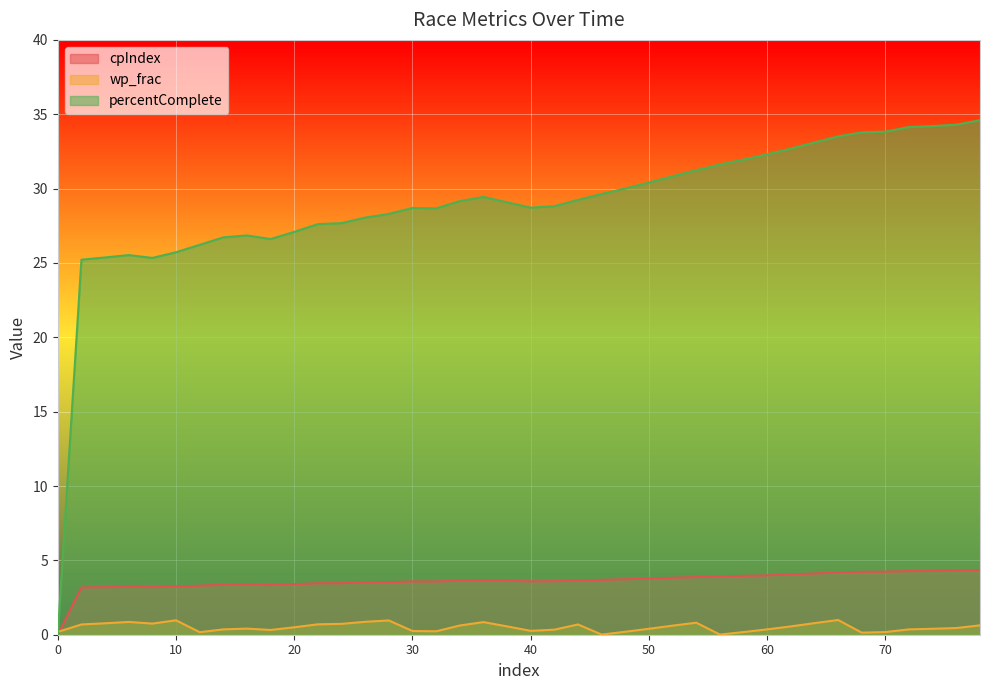

Reading right to left, list all the values displayed in this chart.

cpIndex: 78=4.3	76=4.3	74=4.3	72=4.3	70=4.2	68=4.2	66=4.2	64=4.1	62=4.1	60=4.0	58=4.0	56=3.9	54=3.9	52=3.8	50=3.8	48=3.7	46=3.7	44=3.6	42=3.6	40=3.6	38=3.6	36=3.7	34=3.6	32=3.6	30=3.6	28=3.5	26=3.5	24=3.5	22=3.5	20=3.4	18=3.3	16=3.4	14=3.4	12=3.3	10=3.2	8=3.2	6=3.2	4=3.2	2=3.2	0=0.0
wp_frac: 78=0.6	76=0.5	74=0.4	72=0.4	70=0.2	68=0.1	66=1.0	64=0.8	62=0.6	60=0.4	58=0.2	56=0.0	54=0.8	52=0.6	50=0.4	48=0.2	46=0.0	44=0.7	42=0.3	40=0.3	38=0.6	36=0.8	34=0.6	32=0.2	30=0.2	28=1.0	26=0.9	24=0.7	22=0.7	20=0.5	18=0.3	16=0.4	14=0.4	12=0.2	10=1.0	8=0.8	6=0.9	4=0.8	2=0.7	0=0.2
percentComplete: 78=34.6	76=34.3	74=34.2	72=34.1	70=33.8	68=33.8	66=33.5	64=33.1	62=32.7	60=32.3	58=31.9	56=31.6	54=31.2	52=30.8	50=30.4	48=30.0	46=29.6	44=29.2	42=28.8	40=28.7	38=29.1	36=29.4	34=29.2	32=28.7	30=28.7	28=28.3	26=28.1	24=27.7	22=27.6	20=27.1	18=26.6	16=26.9	14=26.7	12=26.2	10=25.7	8=25.3	6=25.5	4=25.4	2=25.2	0=0.0